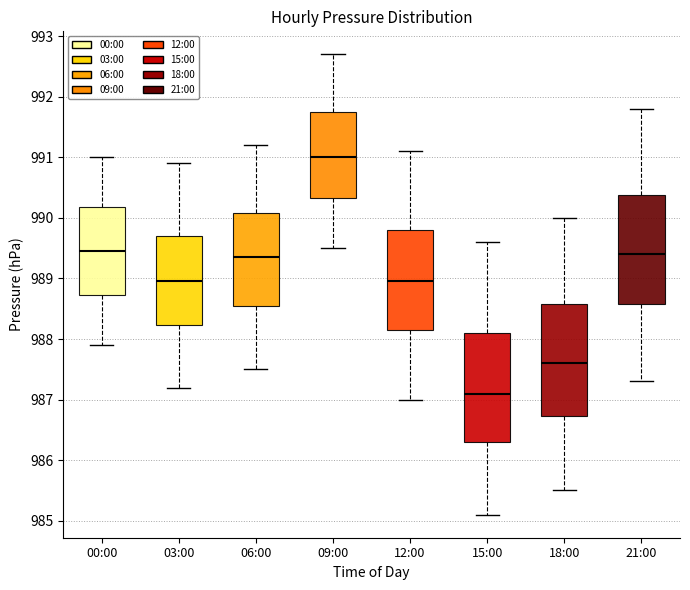

Which box's median line is the lowest?

15:00